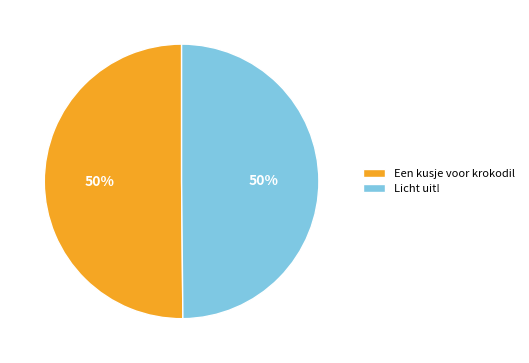

Is the sum of Een kusje voor krokodil and Licht uit! greater than half?

Yes